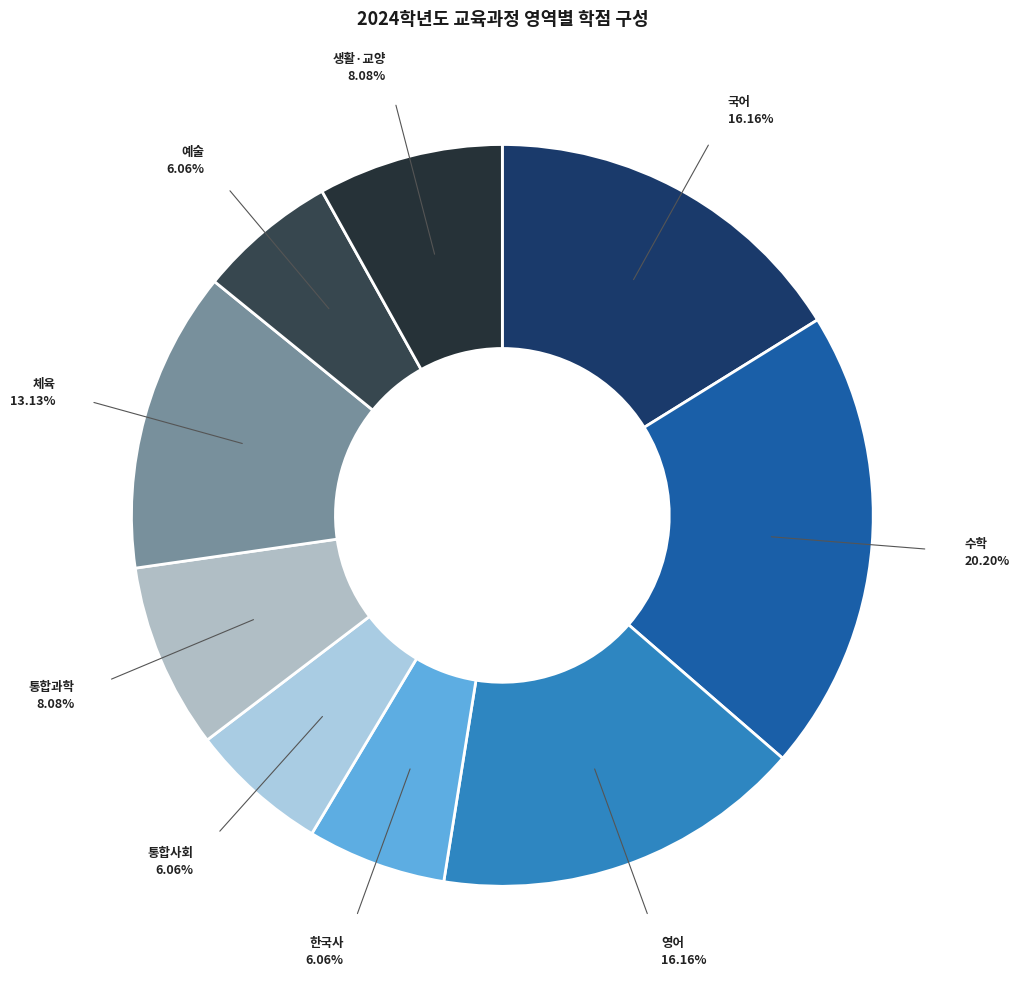

How many segments does this pie chart have?

9